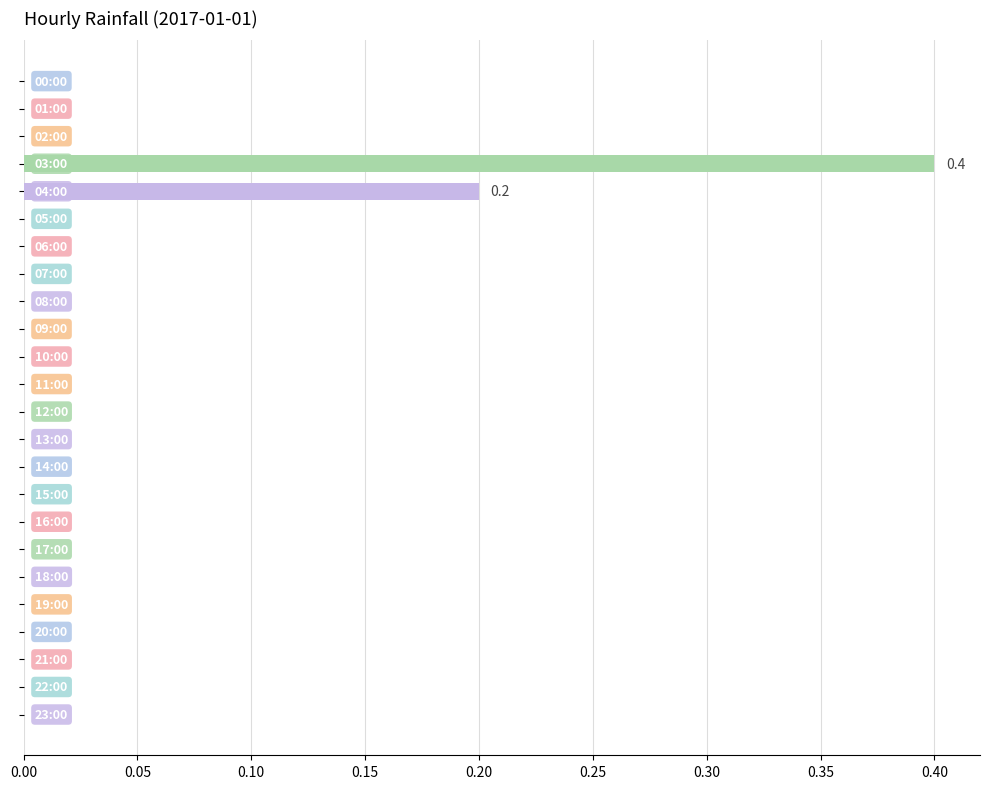

What is the maximum value shown in the chart?

0.4